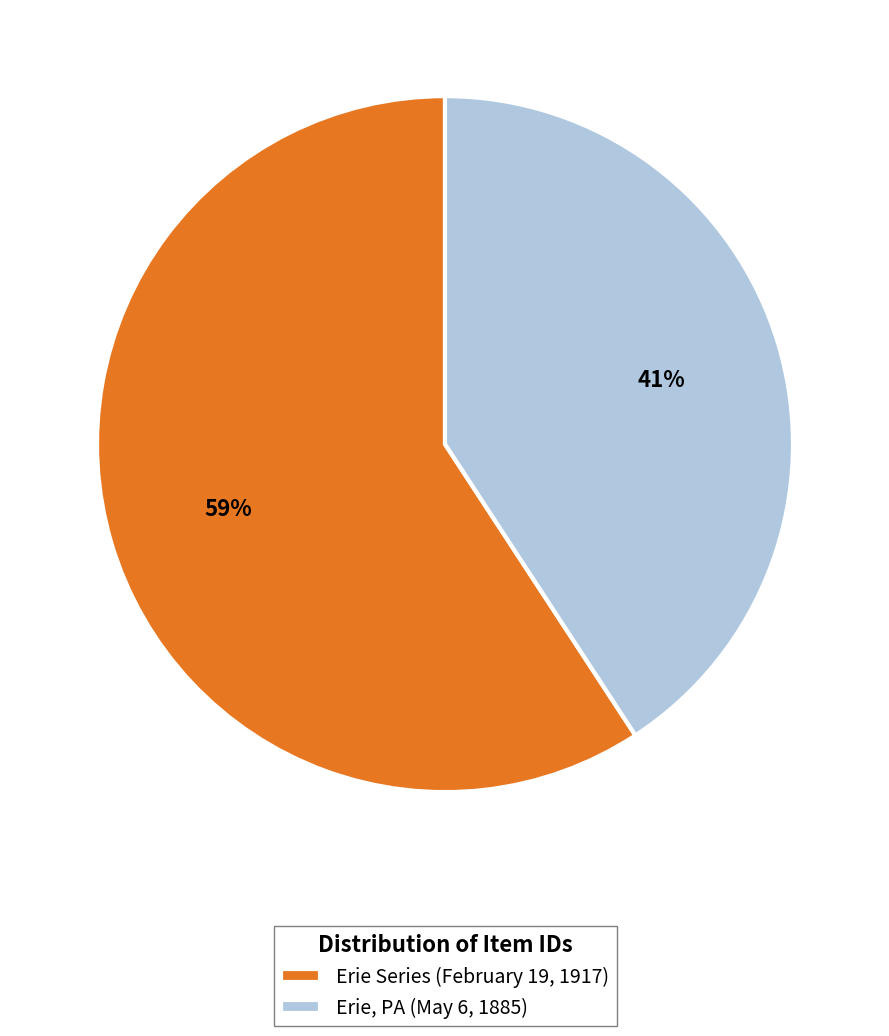

What is the majority slice?

Erie Series (February 19, 1917)